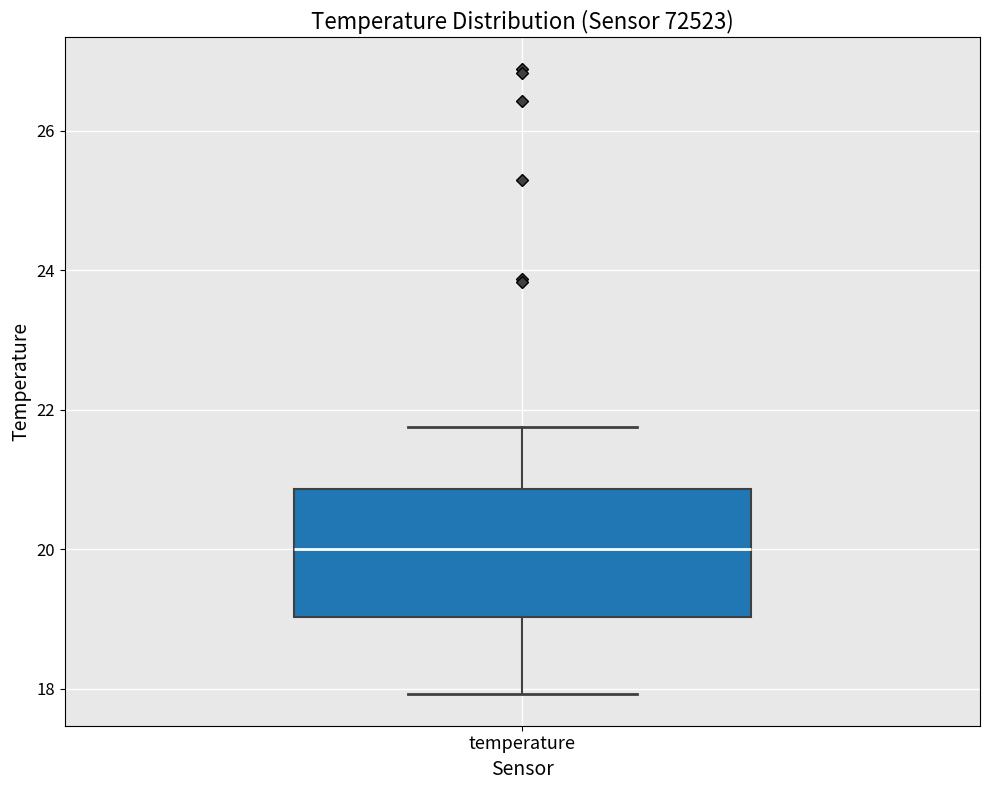

Read this box plot against the y-axis: the position of the median line, the range covered by the box, and the ends of both whiskers. The values are not printed on the chart, so give them approximately, as read against the axis.

median 20.0, box 19.0 to 20.8, whiskers 18.0 to 21.8